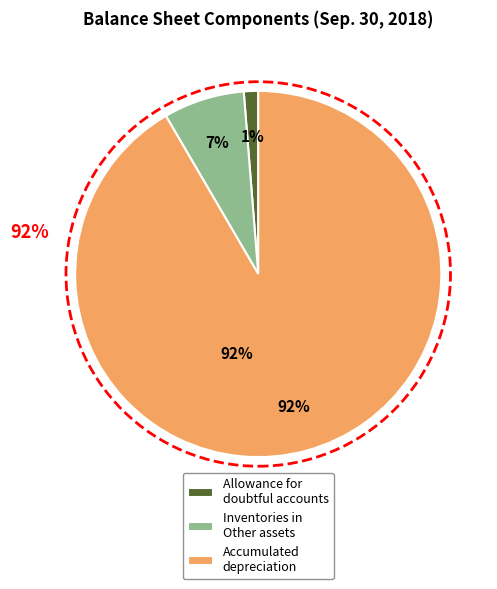

Rank the categories by value from lowest to highest.

Allowance for doubtful accounts, Inventories classified in Other assets, Accumulated depreciation